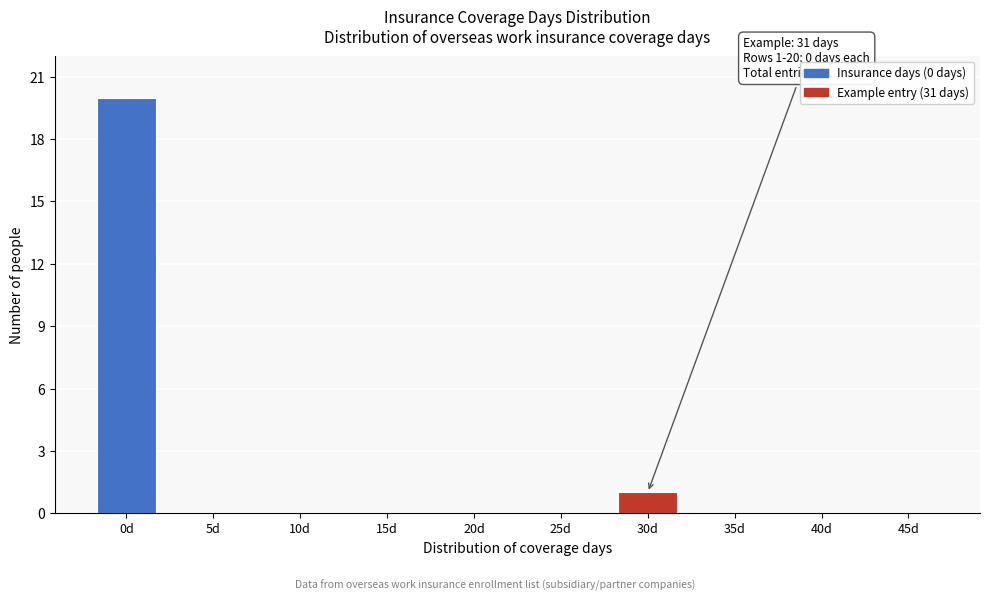

Reading left to right, transcribe all the data shown in this chart.

0d=20	5d=0	10d=0	15d=0	20d=0	25d=0	30d=1	35d=0	40d=0	45d=0